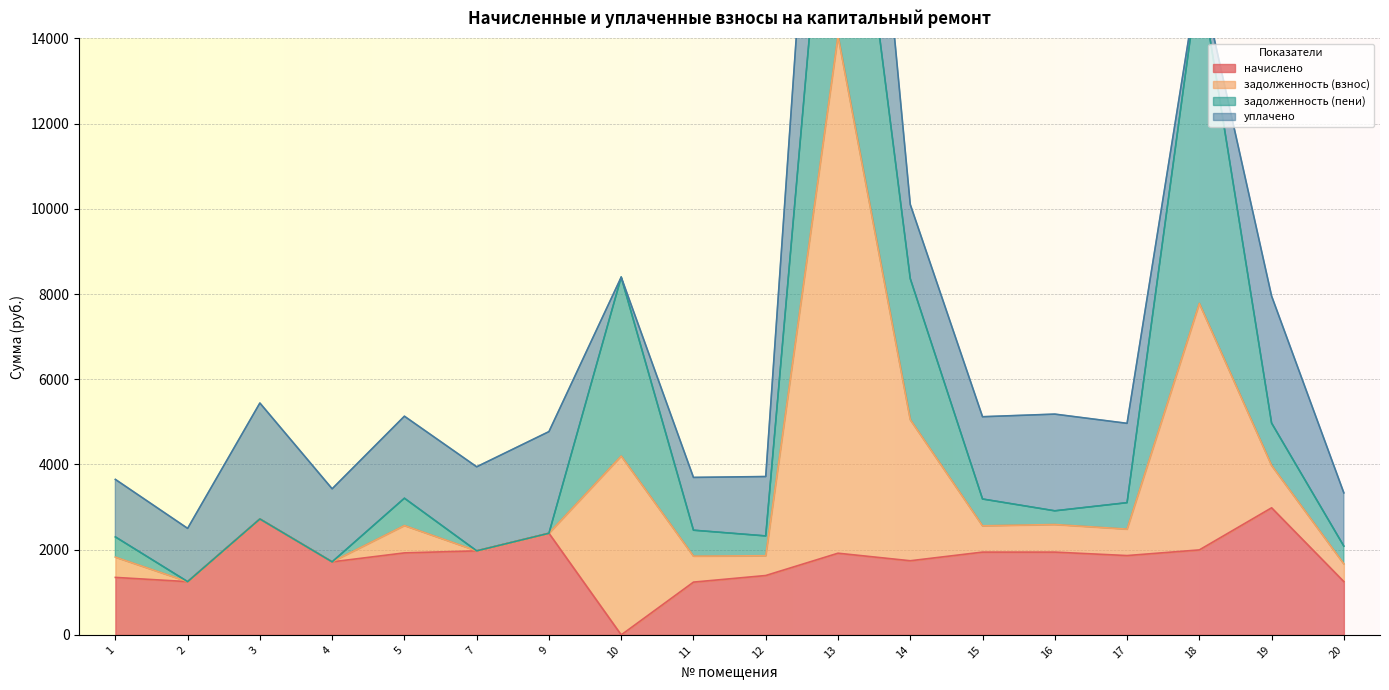

True or false: начислено has a value of 1393.7 at 12.

True